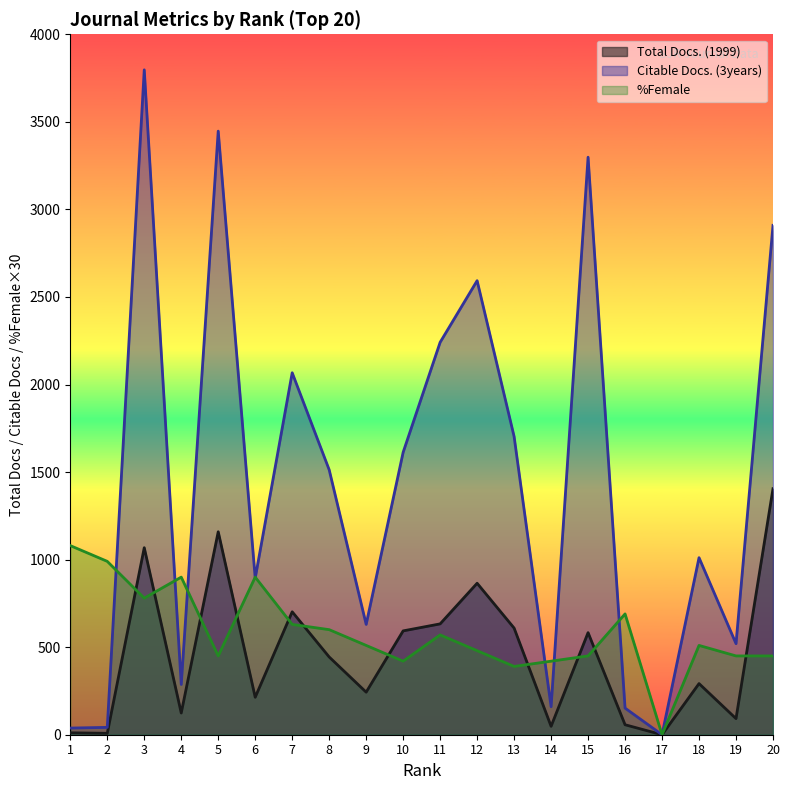

How many series are shown in this chart?

3